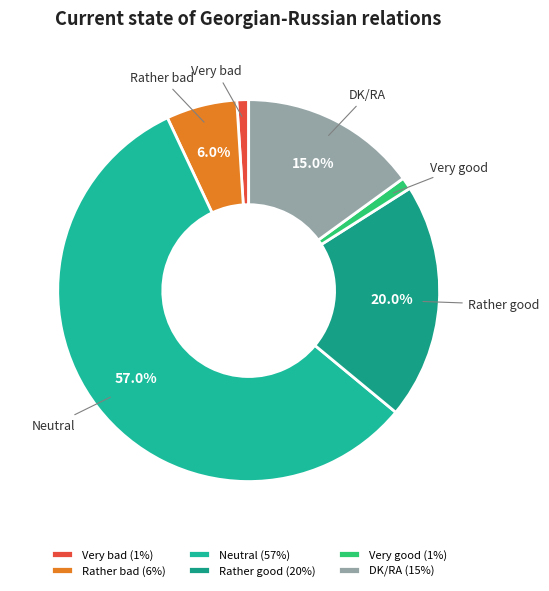

Combined, do Rather good and Rather bad account for over 50%?

No